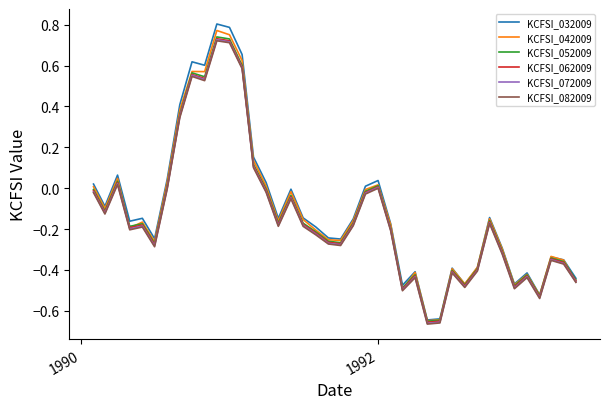

Which series has the largest range (max minus min)?

KCFSI_032009